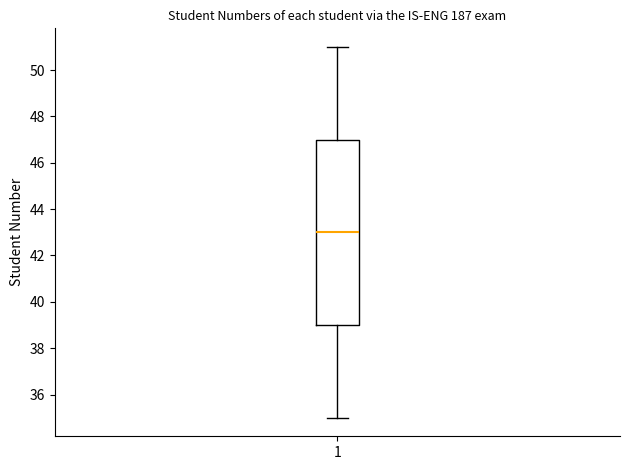

Transcribe this box plot: give where the median line is, the range the box spans, and where the two whiskers end, as read against the y-axis. The values are not printed on the chart, so give them approximately, as read against the axis.

median 43, box 39 to 47, whiskers 35 to 51